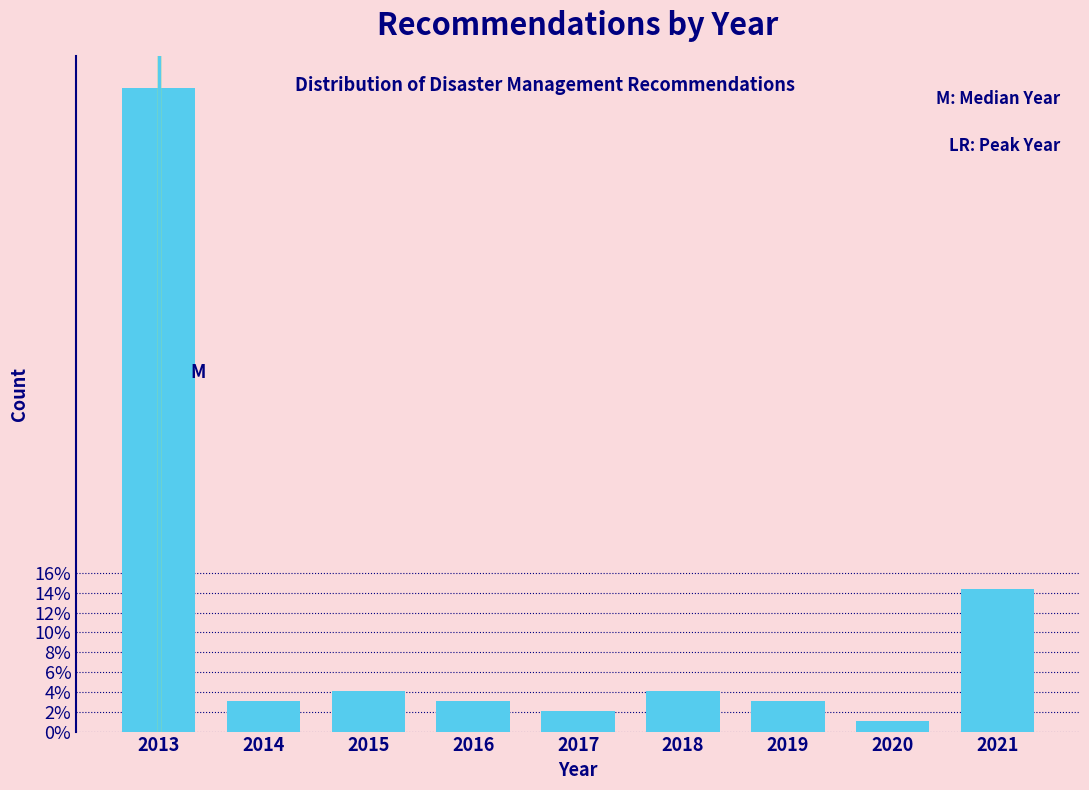

Reading right to left, transcribe all the data shown in this chart.

14.4	1.0	3.1	4.1	2.1	3.1	4.1	3.1	64.9